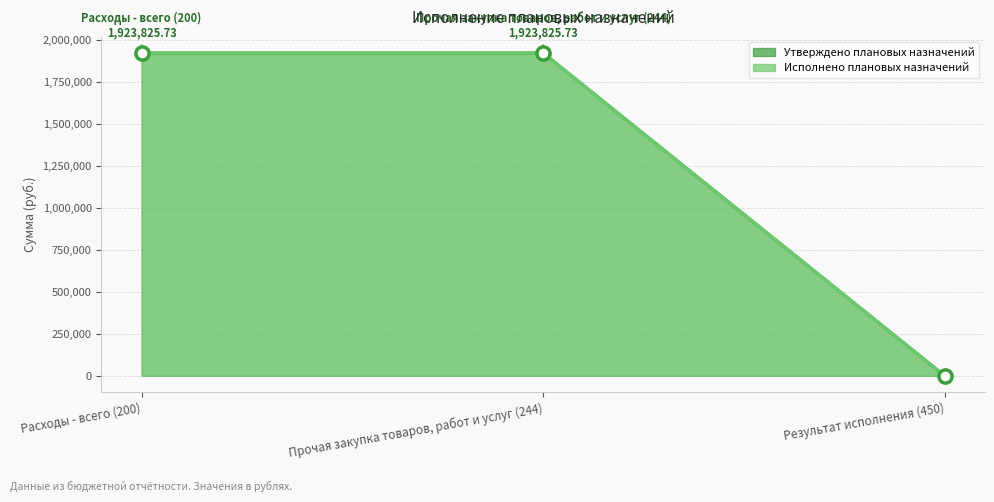

What are all the series names shown in the legend?

Утверждено плановых назначений, Исполнено плановых назначений